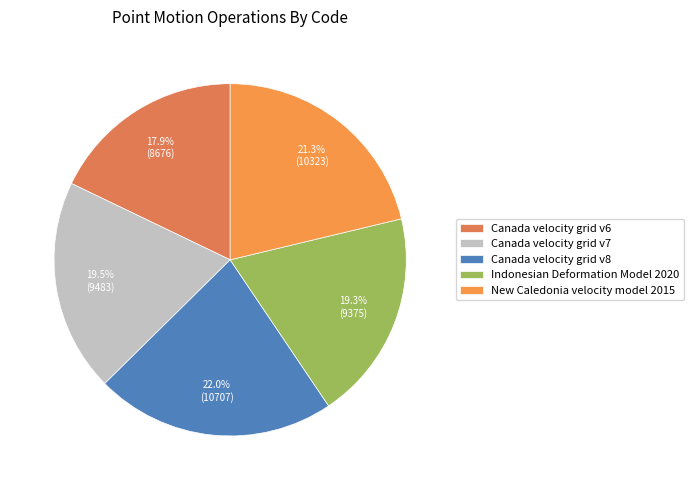

Count the number of slices in the pie.

5